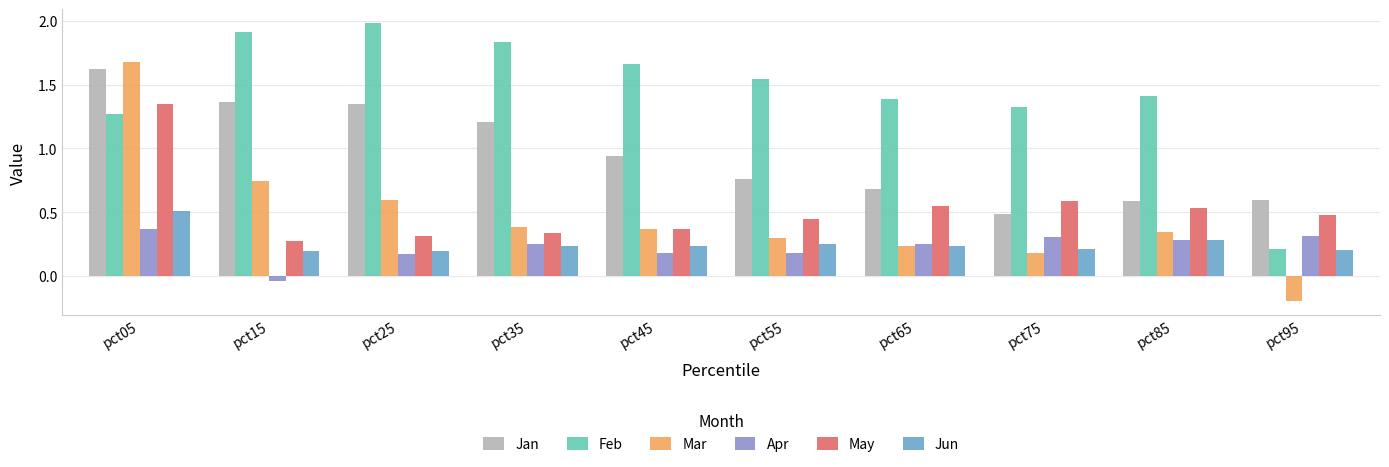

What is the spread (max minus min) of values at pct75?

1.1